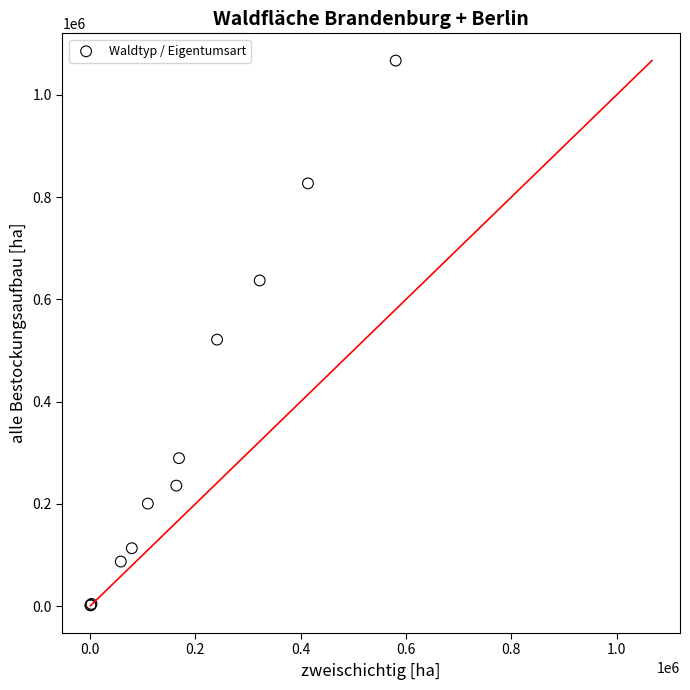

What Y value in the scatter plot is closest to 534230?

521200.6